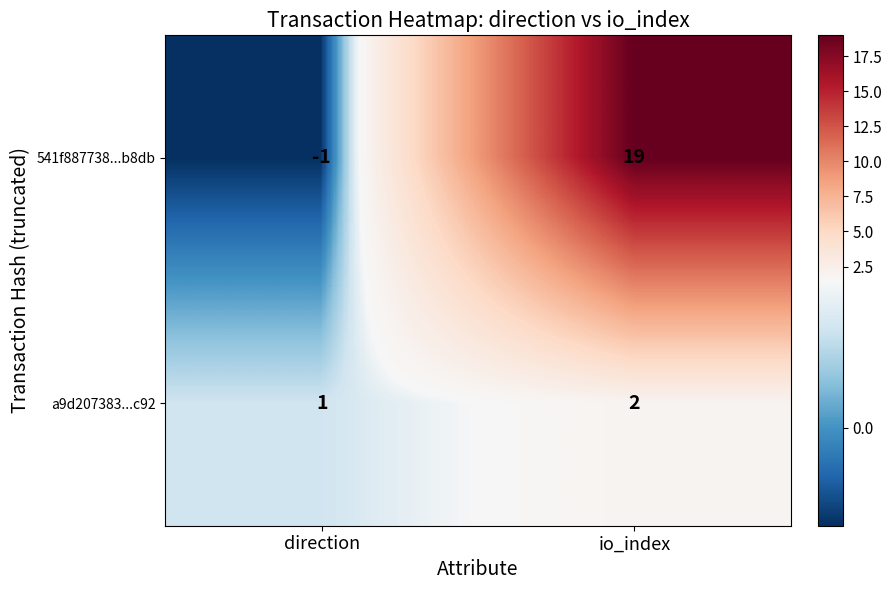

What is the minimum value shown in the chart?

-1